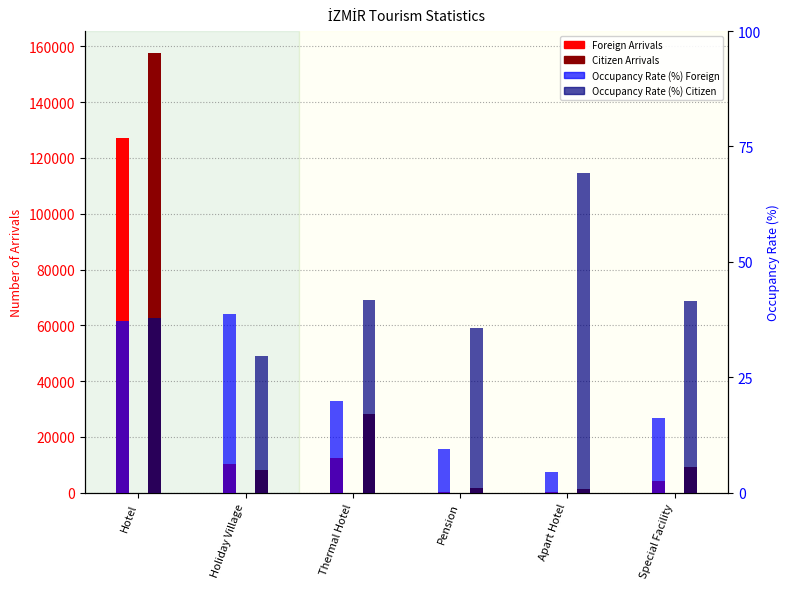

What is the total value across all series at Hotel?

284833.1